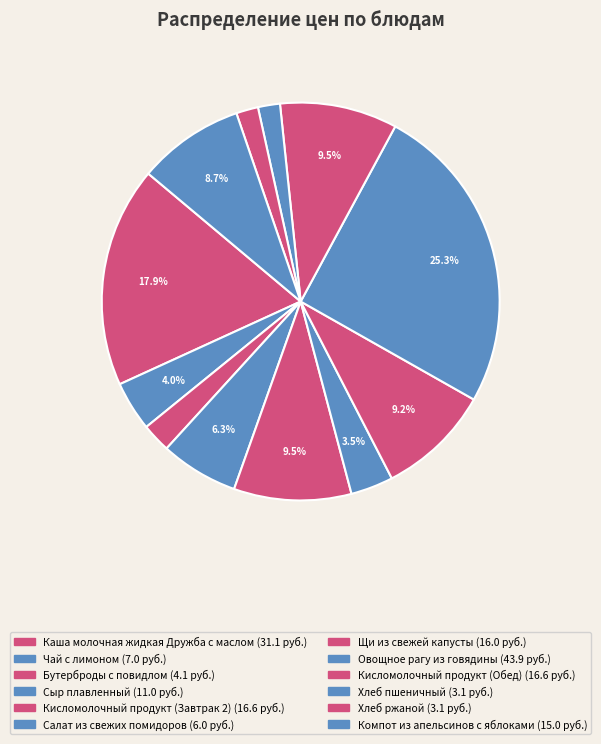

Count the number of slices in the pie.

12